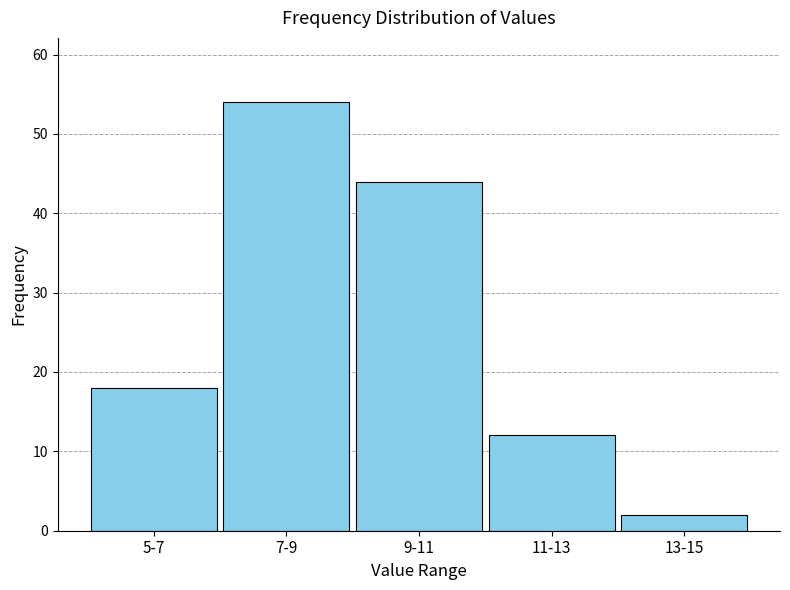

Reading left to right, transcribe all the data shown in this chart.

5-7=18	7-9=54	9-11=44	11-13=12	13-15=2